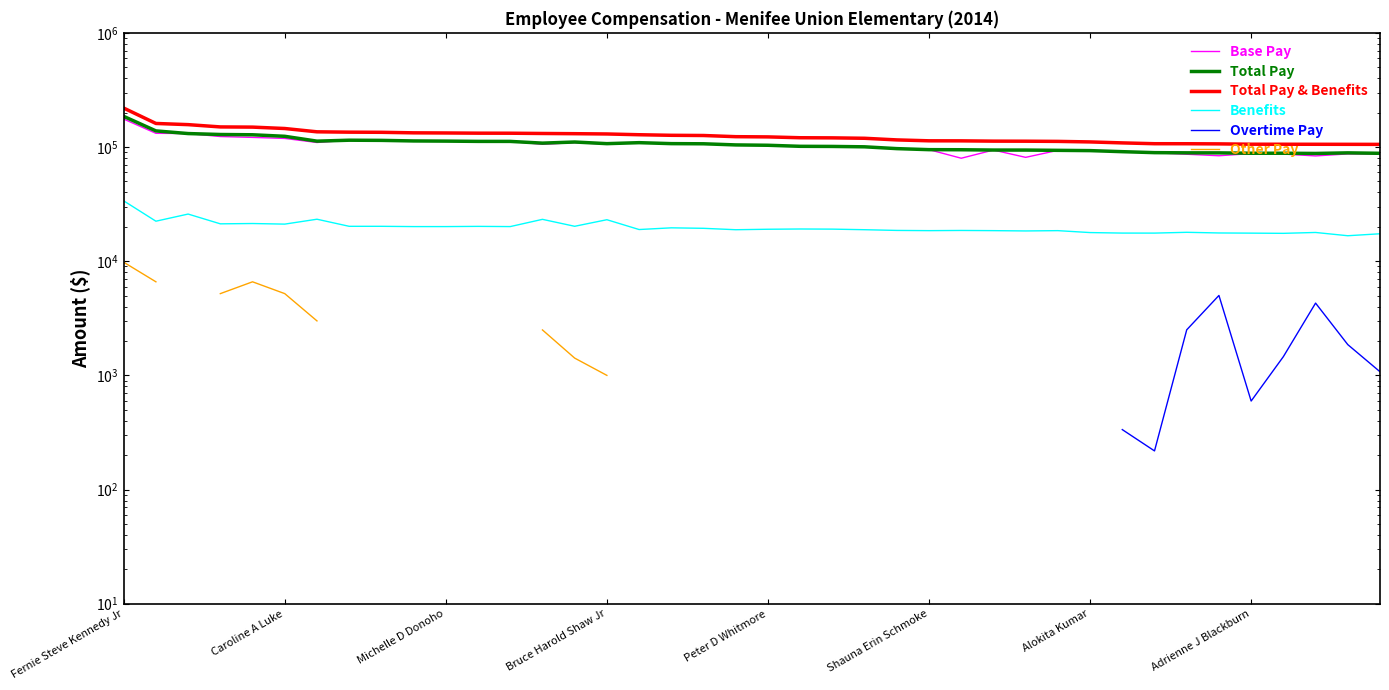

At how many categories does at least one series exceed 143650?

6